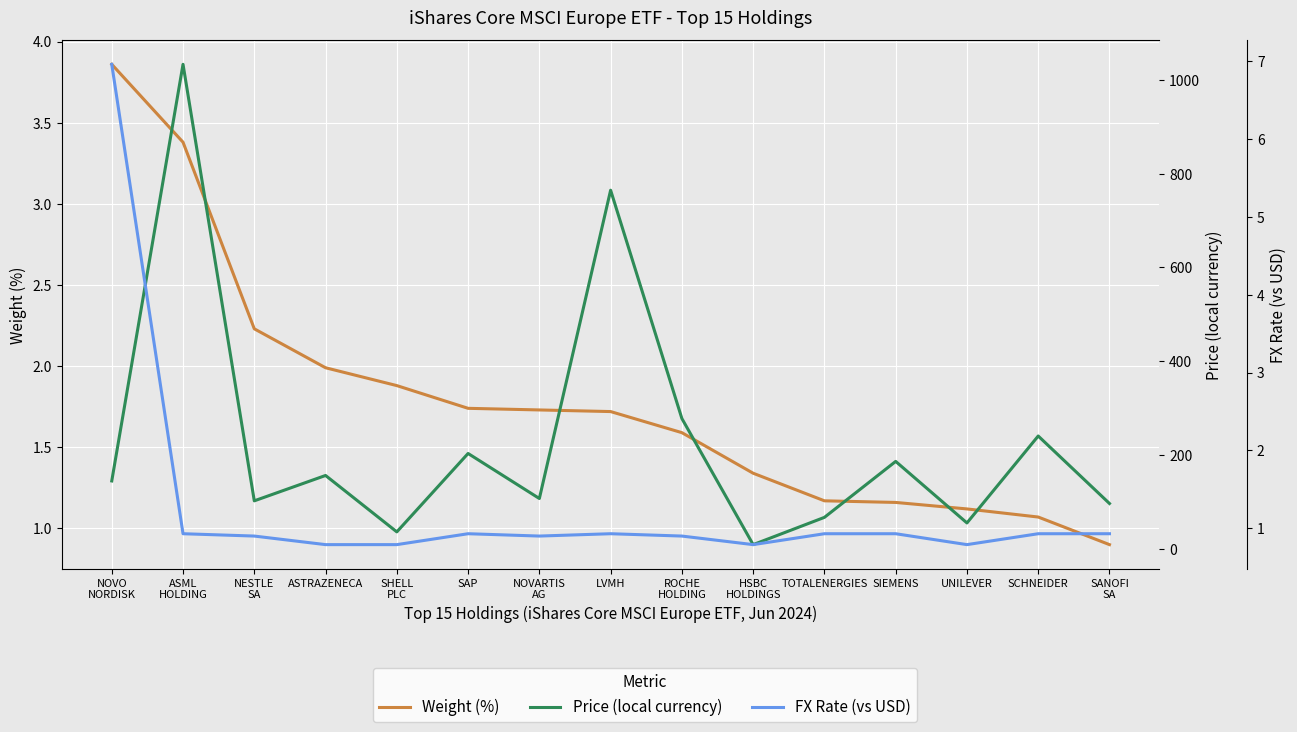

What is the sum of the Price (local currency) values at HSBC
HOLDINGS and SCHNEIDER?

249.0